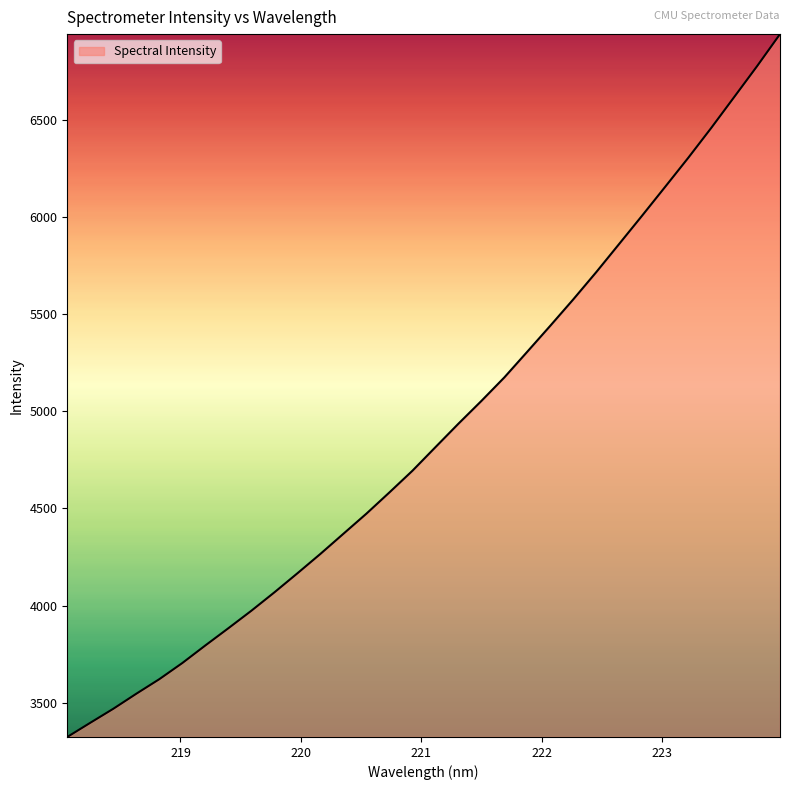

What is the difference between the maximum and minimum values?

3616.3